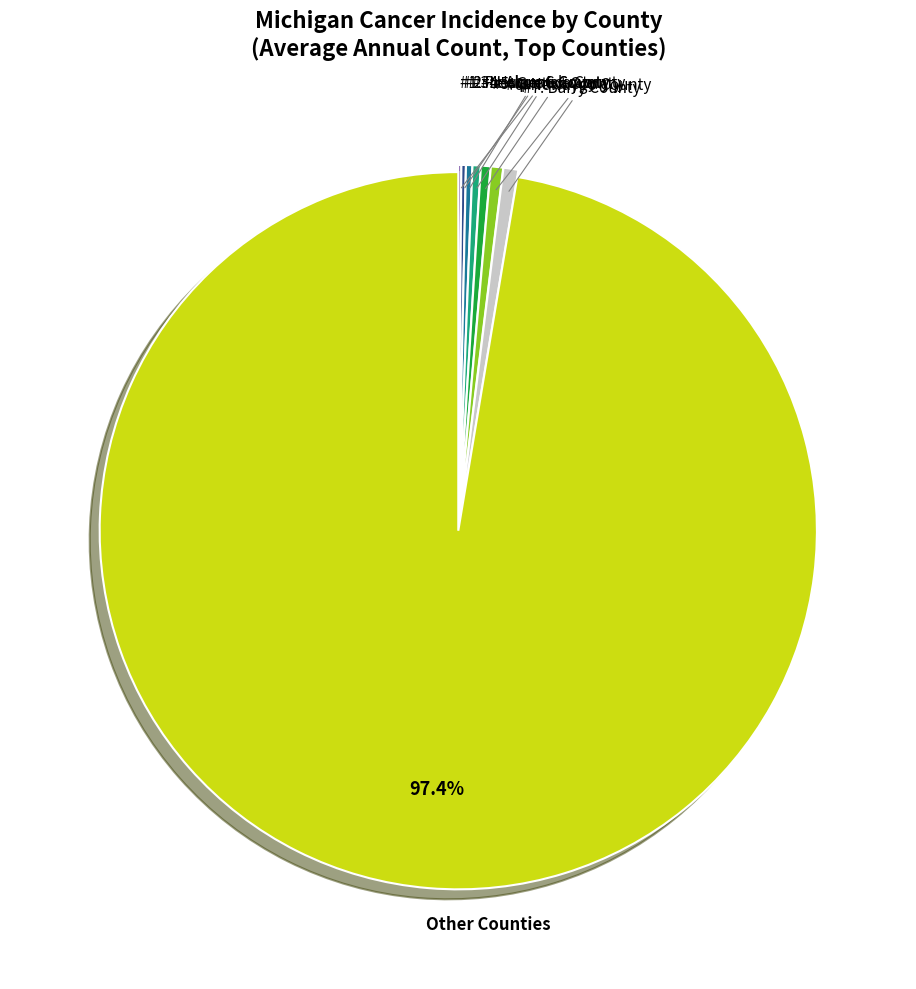

Is the sum of Other Counties and #7: Barry County greater than half?

Yes